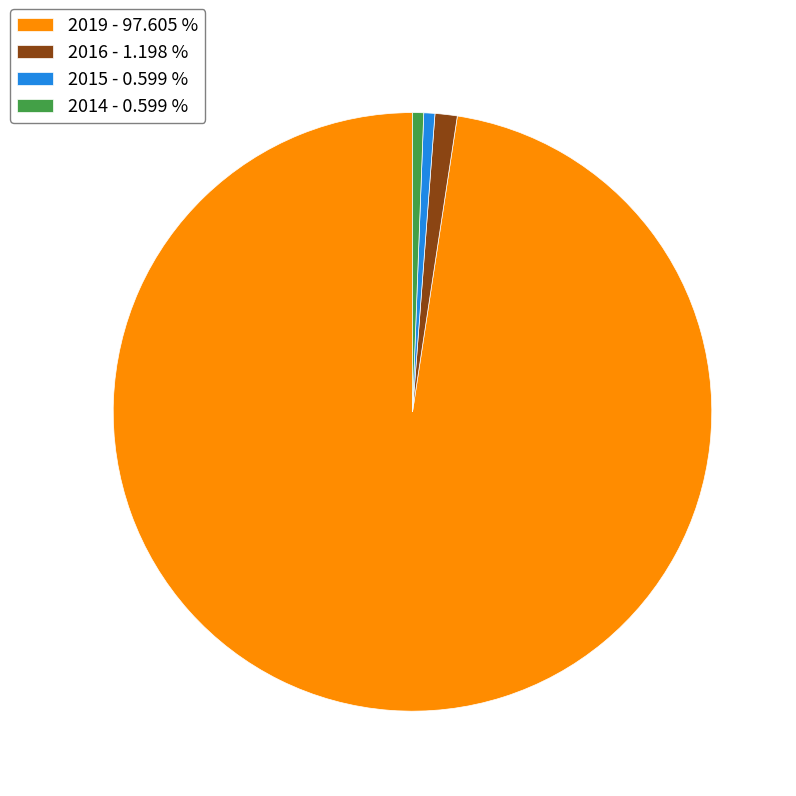

How many segments does this pie chart have?

4